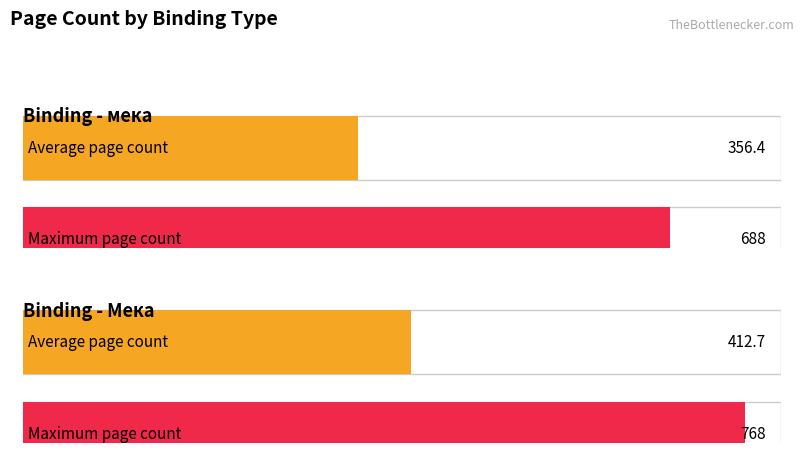

Is it true that Average utilization equals 532 at мека (2)?

False